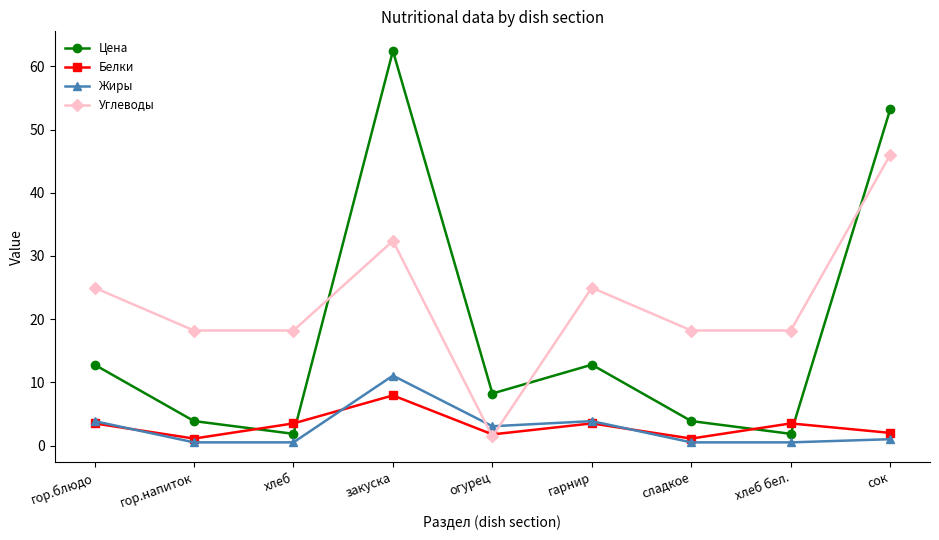

How many times do Цена and Белки cross each other?

4